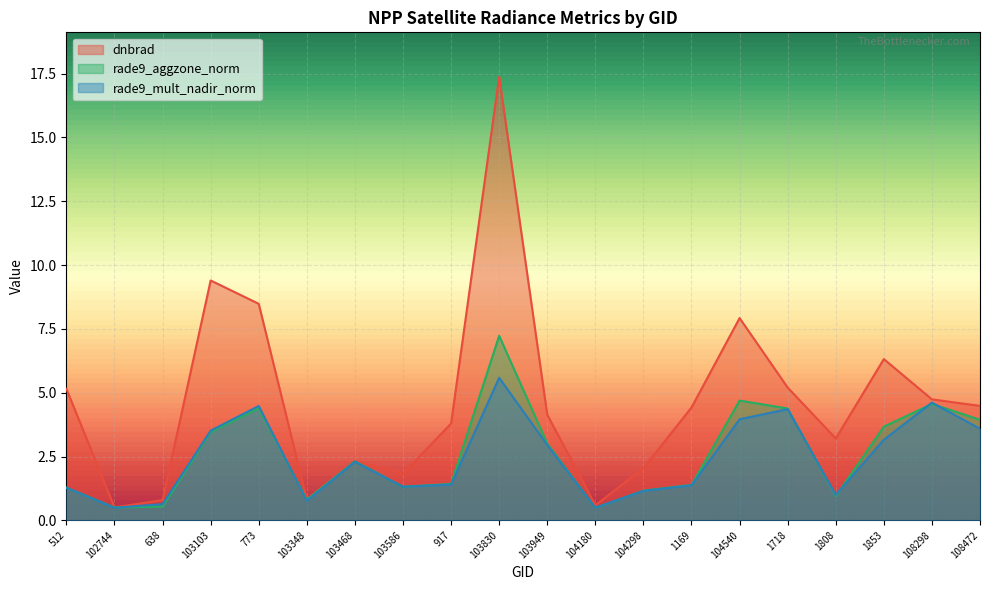

Reading left to right, what are all the values shown in this chart?

dnbrad: 5.1	0.5	0.8	9.4	8.5	0.8	2.3	1.8	3.8	17.4	4.1	0.6	2.0	4.4	7.9	5.2	3.2	6.3	4.7	4.5
rade9_aggzone_norm: 1.3	0.5	0.5	3.5	4.4	0.8	2.3	1.3	1.4	7.2	3.0	0.5	1.2	1.4	4.7	4.4	0.9	3.7	4.6	3.9
rade9_mult_nadir_norm: 1.3	0.5	0.6	3.5	4.5	0.8	2.3	1.3	1.4	5.6	3.0	0.5	1.2	1.4	4.0	4.4	1.0	3.2	4.6	3.6